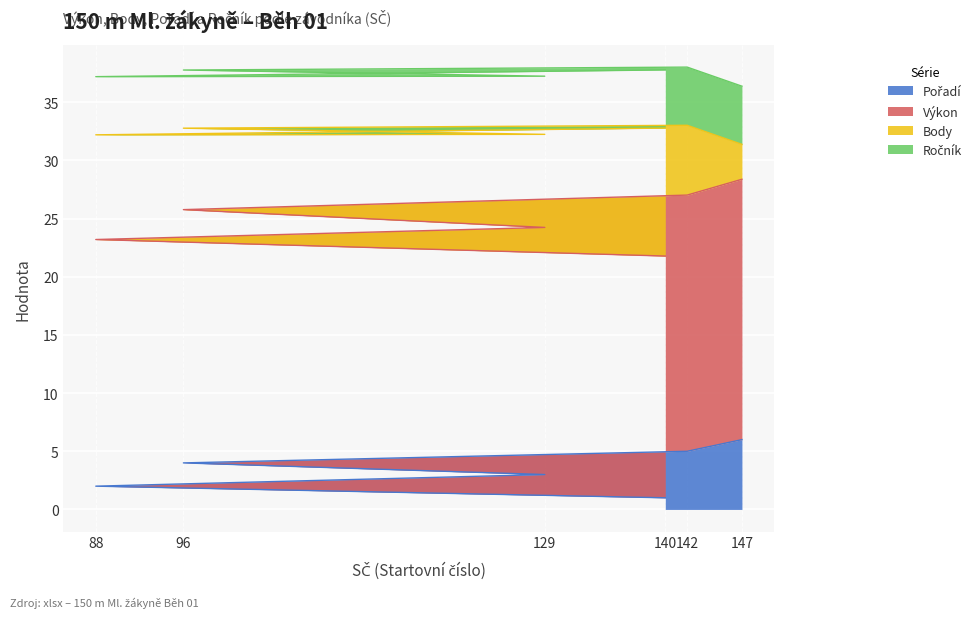

How many data points does each series have?

6